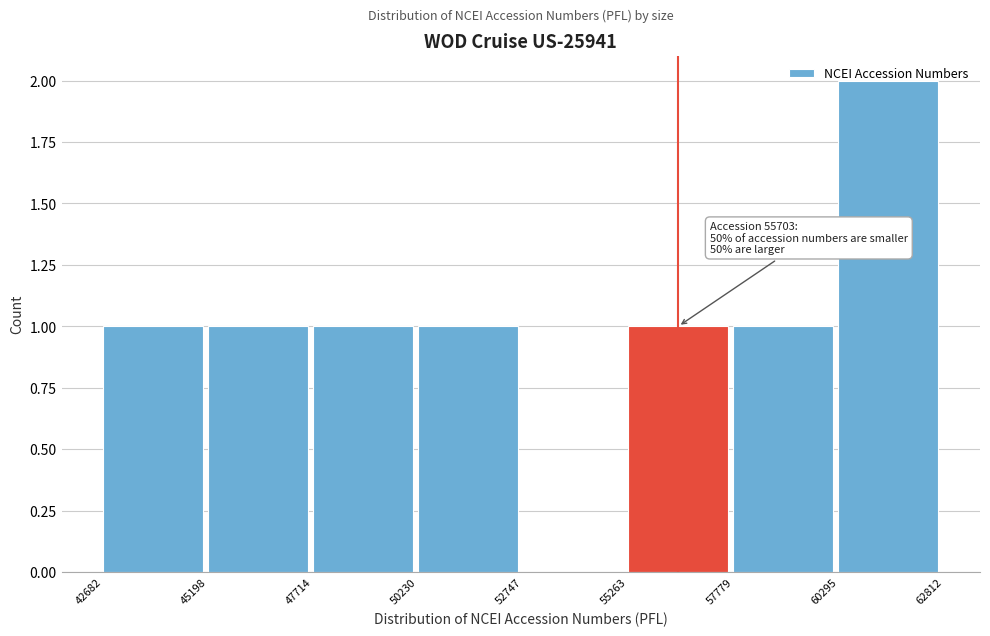

Which range on the x-axis has the tallest bar?

60295 to 62812